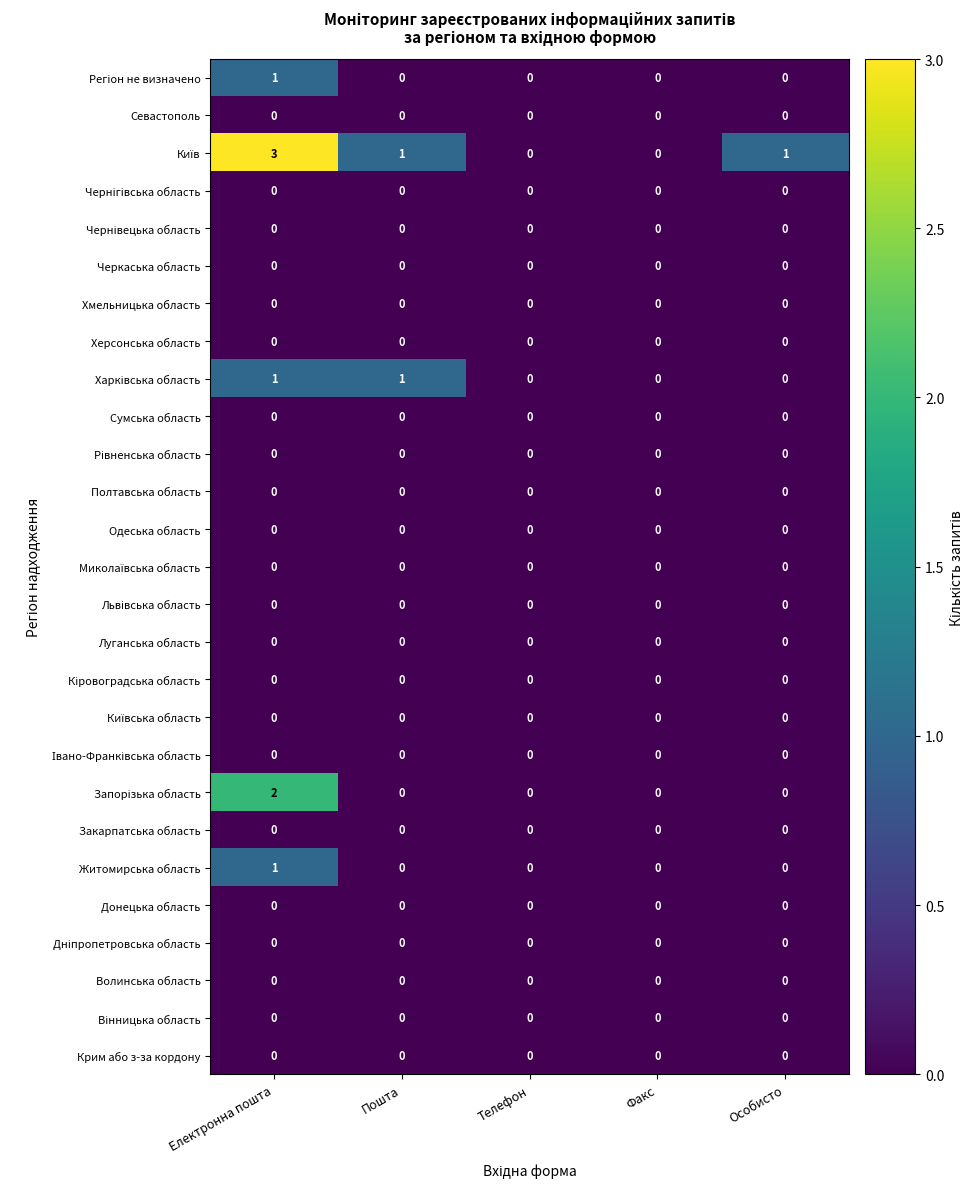

At which category is the sum across all series the highest?

Електронна пошта